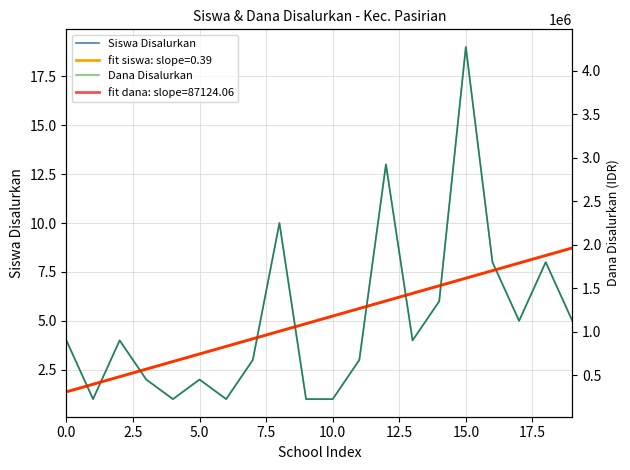

How many interior local valleys does the Dana Disalurkan series have?

5